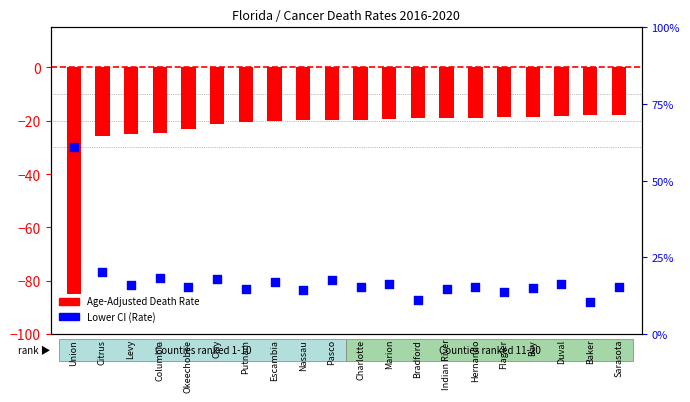

Which series reaches the maximum Y coordinate?

Lower CI (Rate)